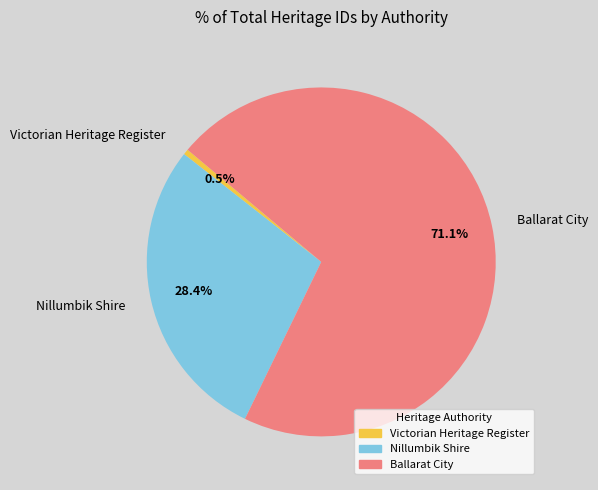

Which slice is the smallest?

Victorian Heritage Register